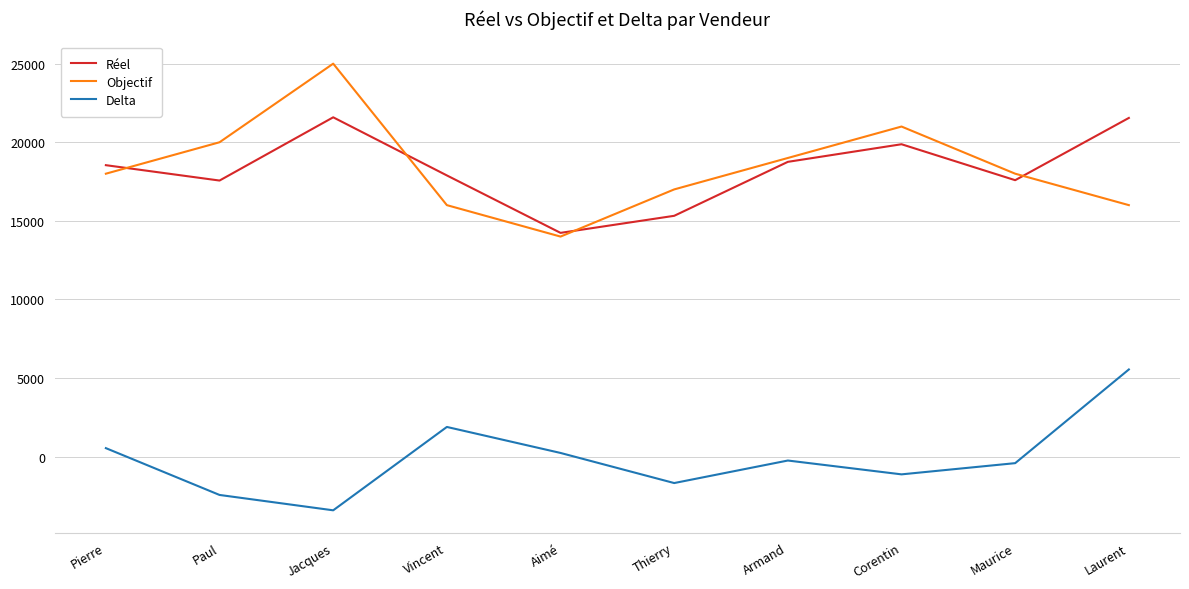

Which series has the largest range (max minus min)?

Objectif